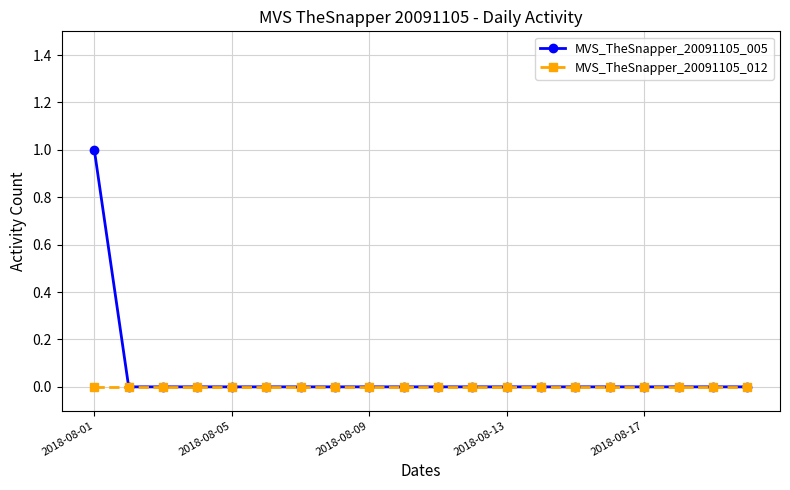

List the series in order of their peak value, lowest first.

MVS_TheSnapper_20091105_012, MVS_TheSnapper_20091105_005